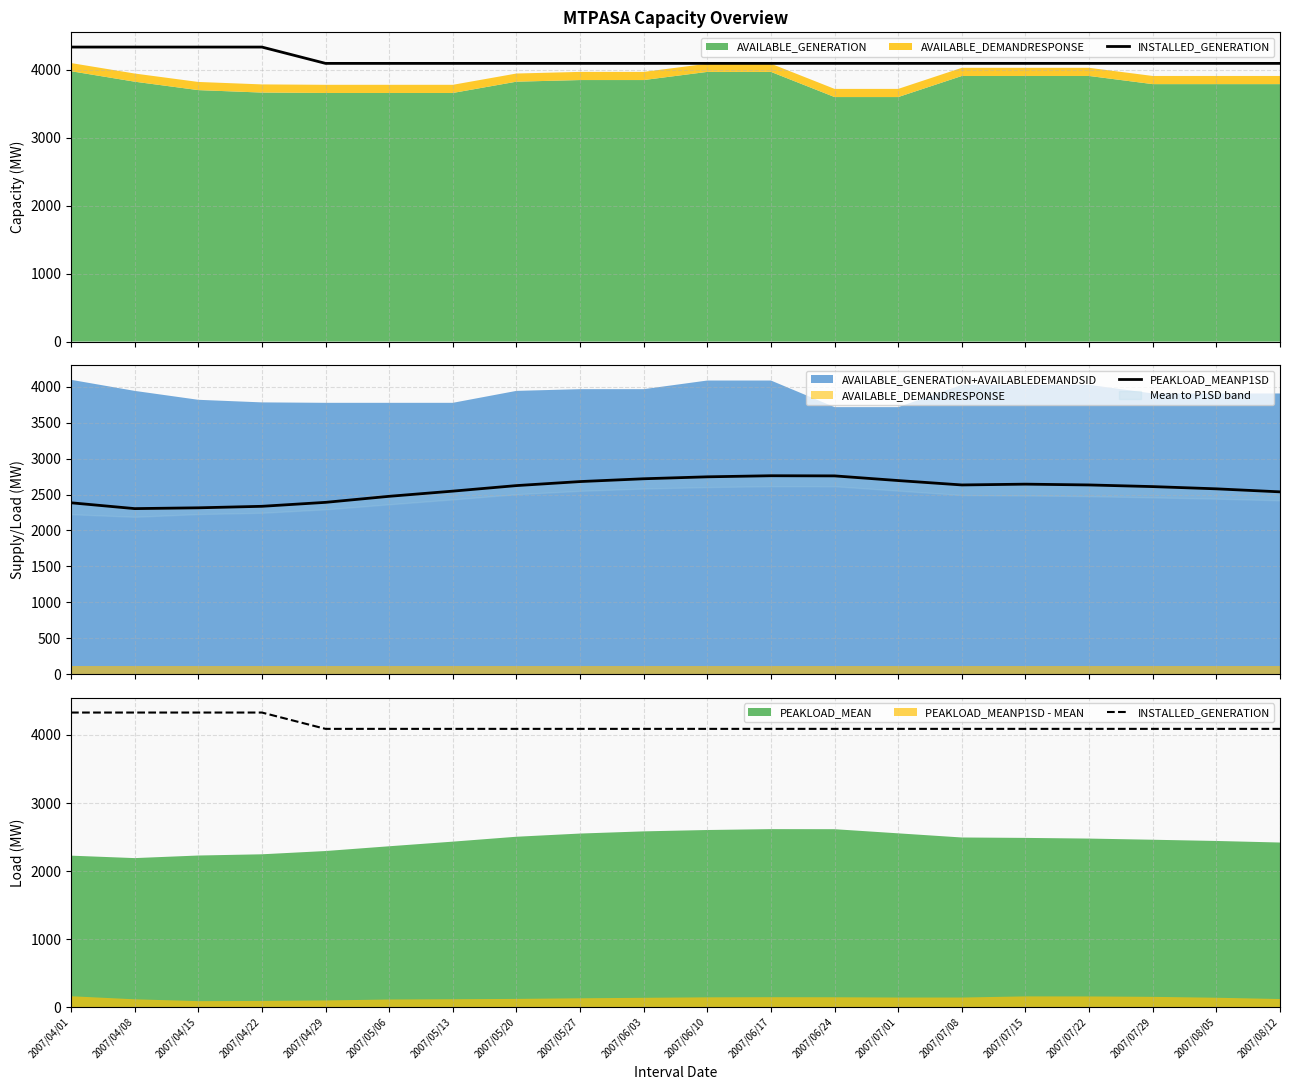

Is it true that INSTALLED_GENERATION equals 4090 at 2007/07/29?

True